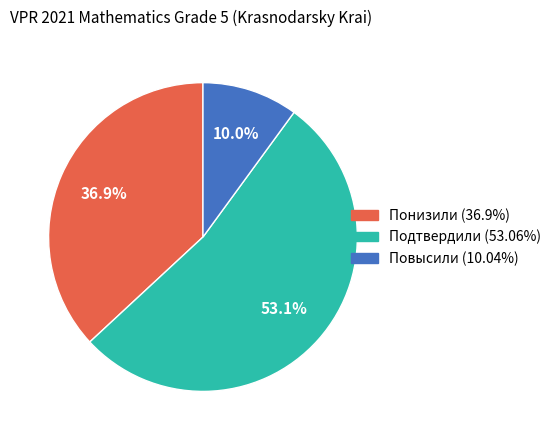

True or false: Подтвердили accounts for 67% of the total.

False